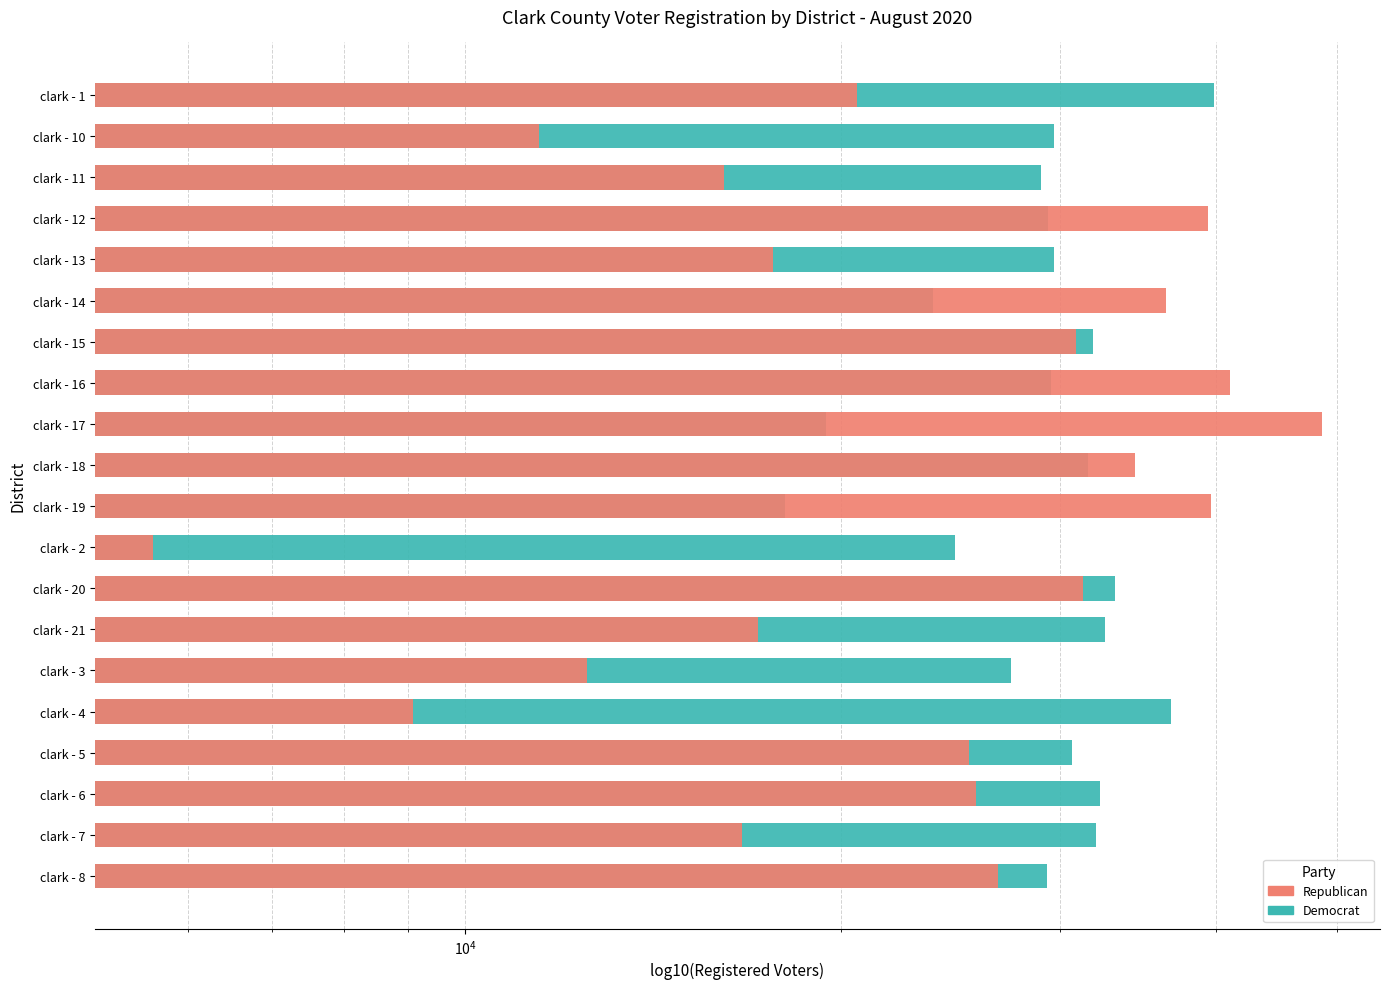

How many values in the Republican series exceed 25694?

9